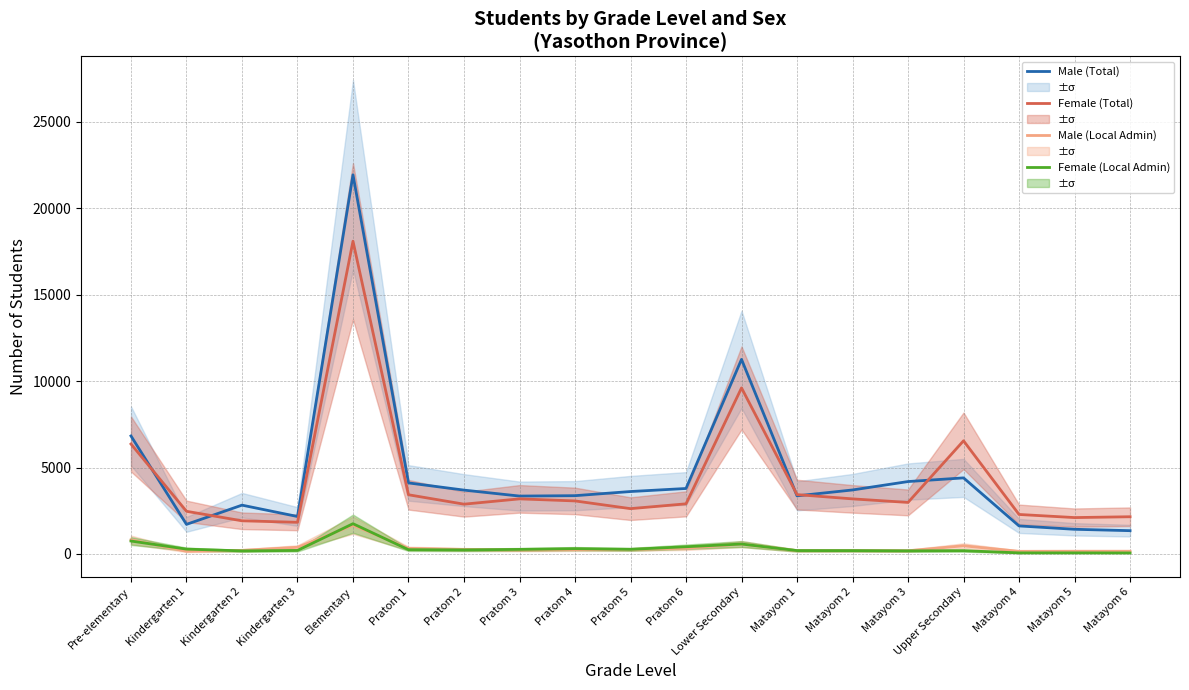

What position from the right is Pratom 1?

14